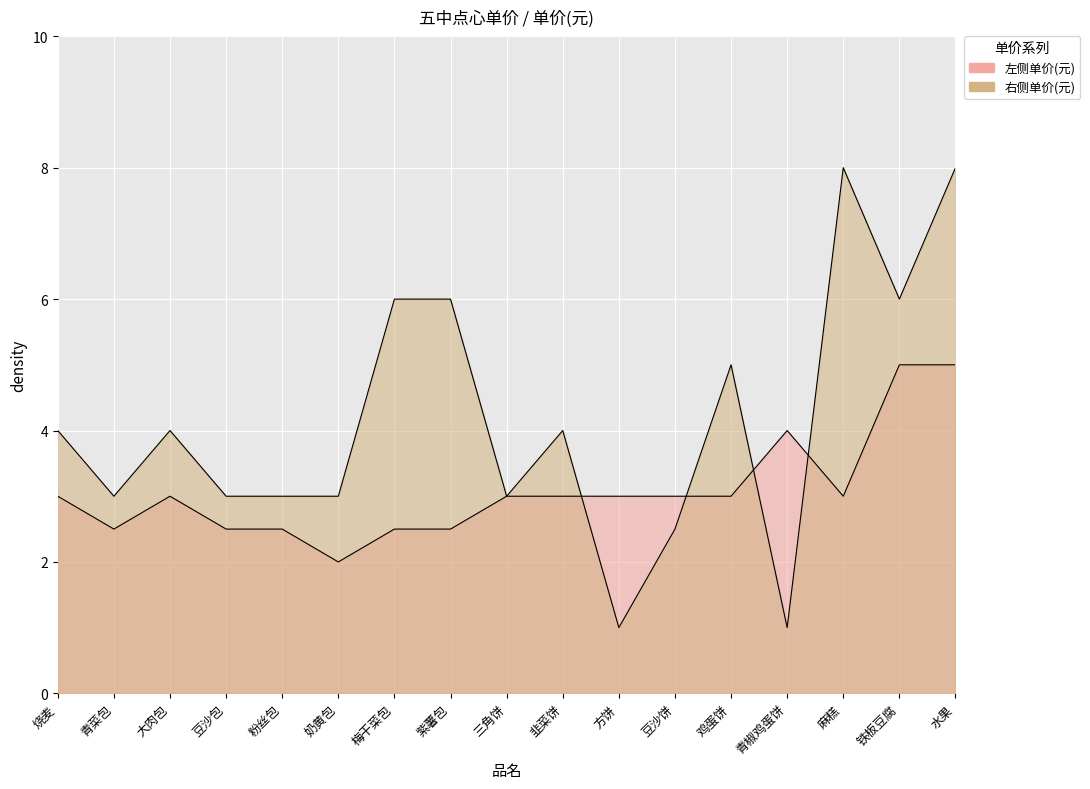

True or false: 左侧单价(元) has more than 1 points higher than both neighbors.

True